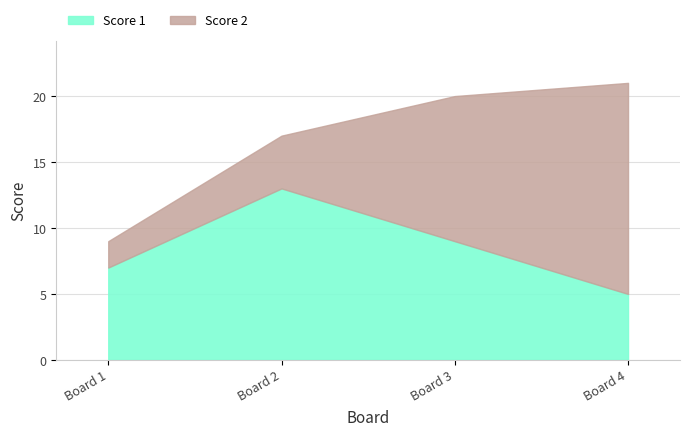

What is the value of the Score 1 point at the 1st from the left?

7